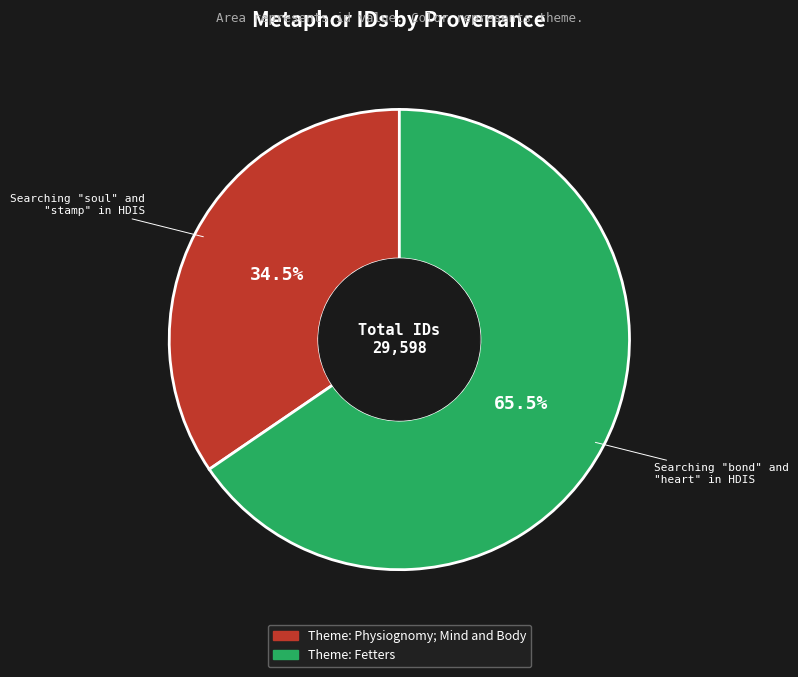

Combined, do Searching "soul" and "stamp" in HDIS and Searching "bond" and "heart" in HDIS account for over 50%?

Yes